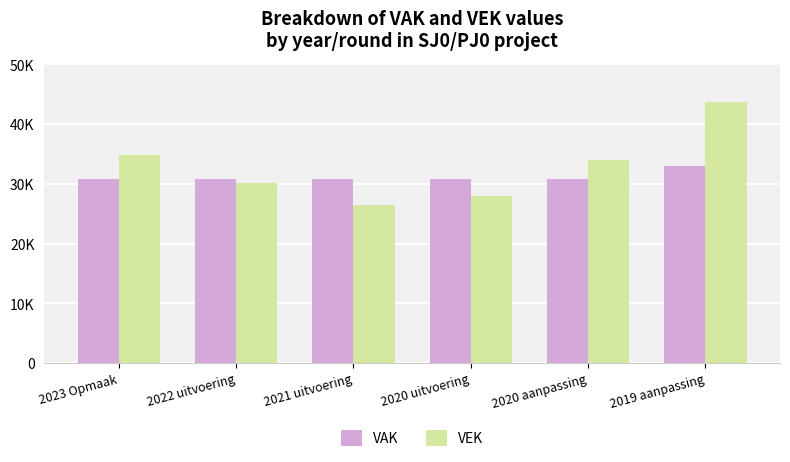

What are all the series names shown in the legend?

VAK, VEK